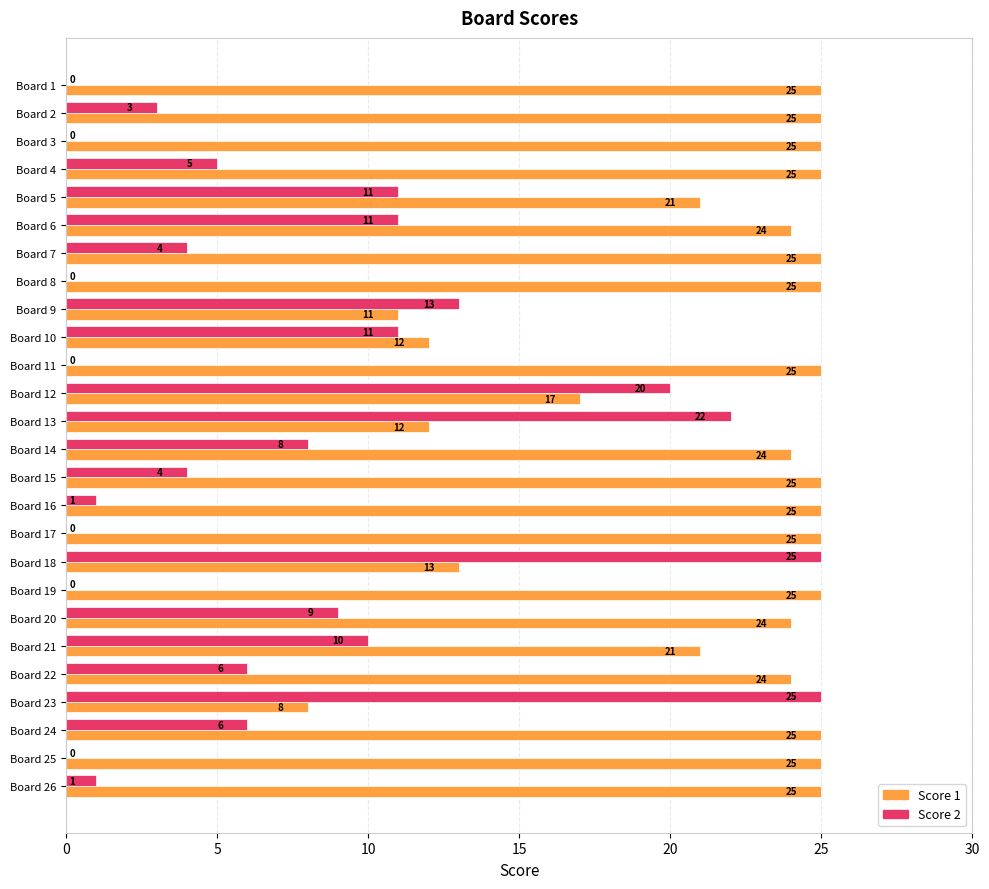

At which category is the sum across all series the highest?

Board 18